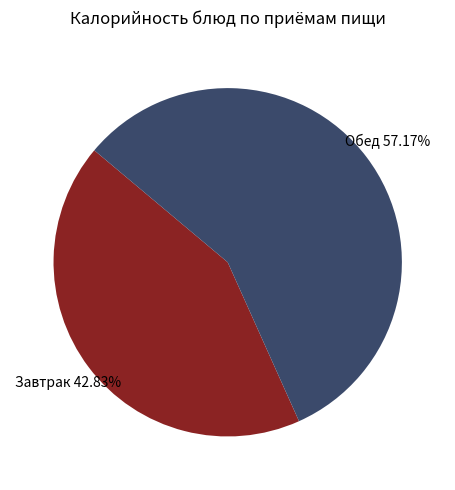

Does any single category account for the majority?

Yes